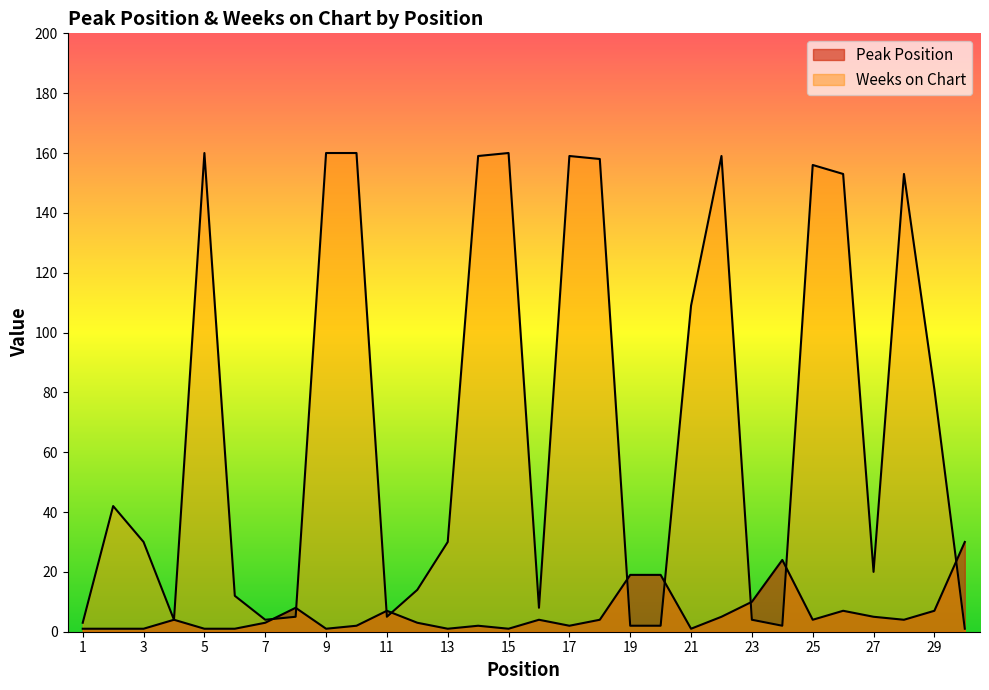

Where is the first local minimum for Peak Position?

9